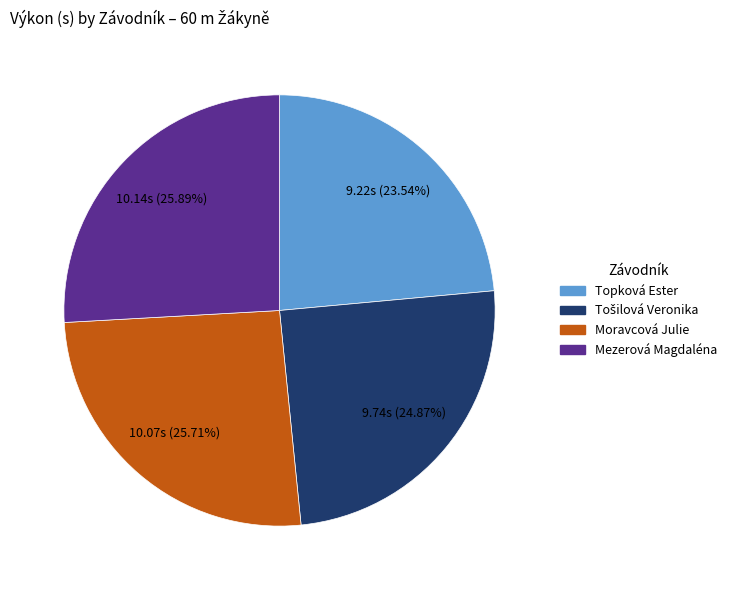

To the nearest percent, what is the difference between the Topková Ester and Moravcová Julie slice percentages?

2%